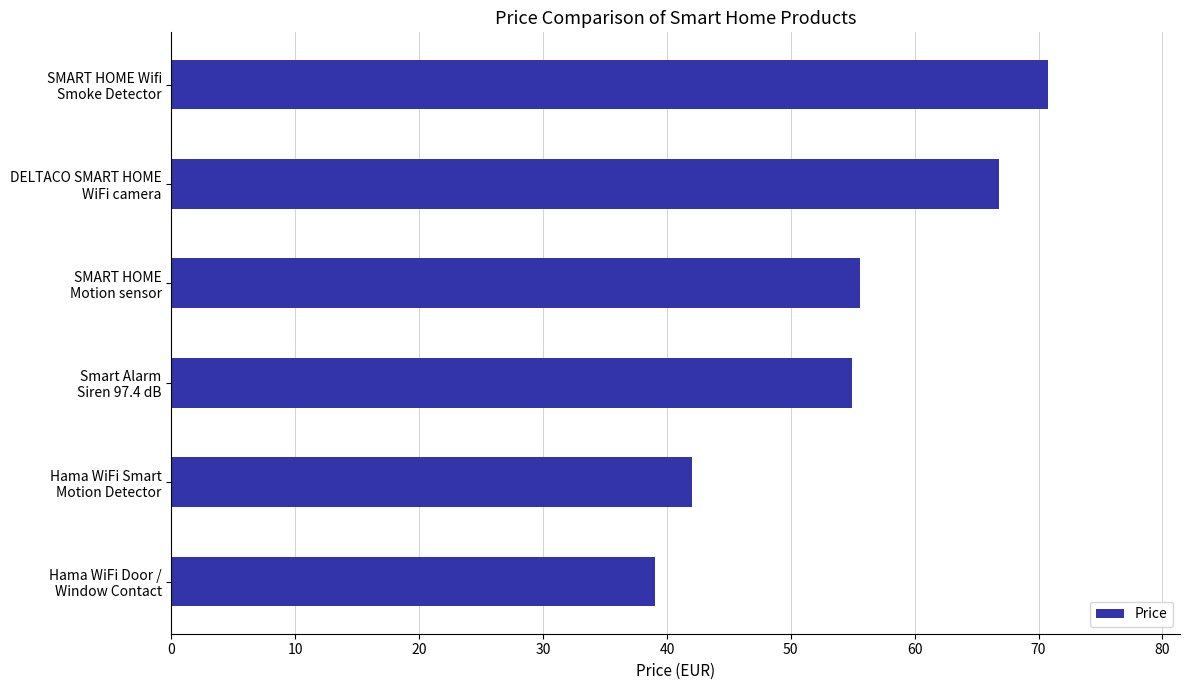

Does the chart contain stacked bars?

No